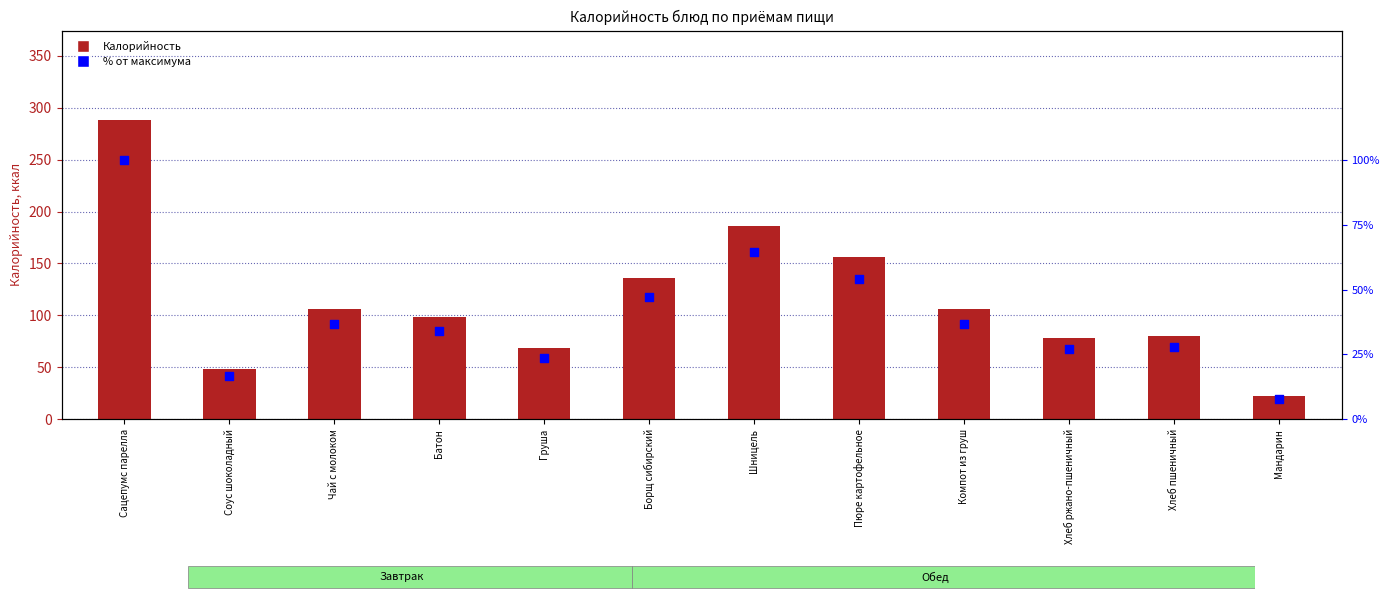

Which series has the largest total across all categories?

Калорийность